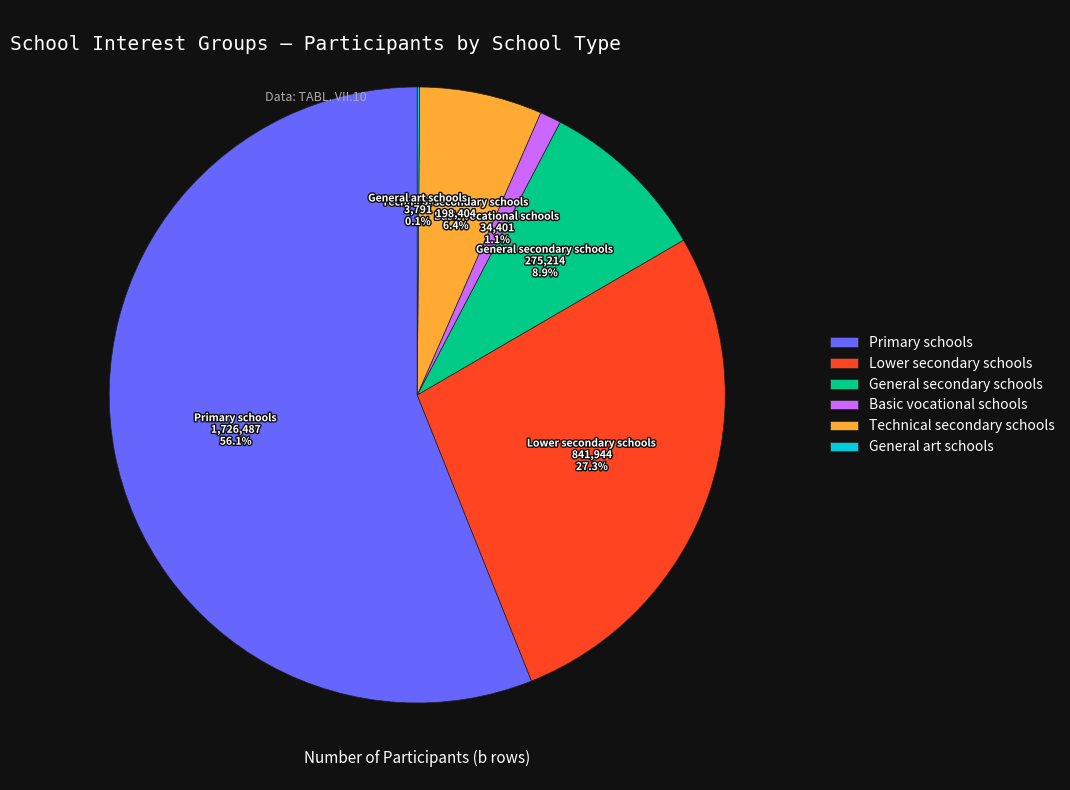

What is the largest slice in the pie chart?

Primary schools